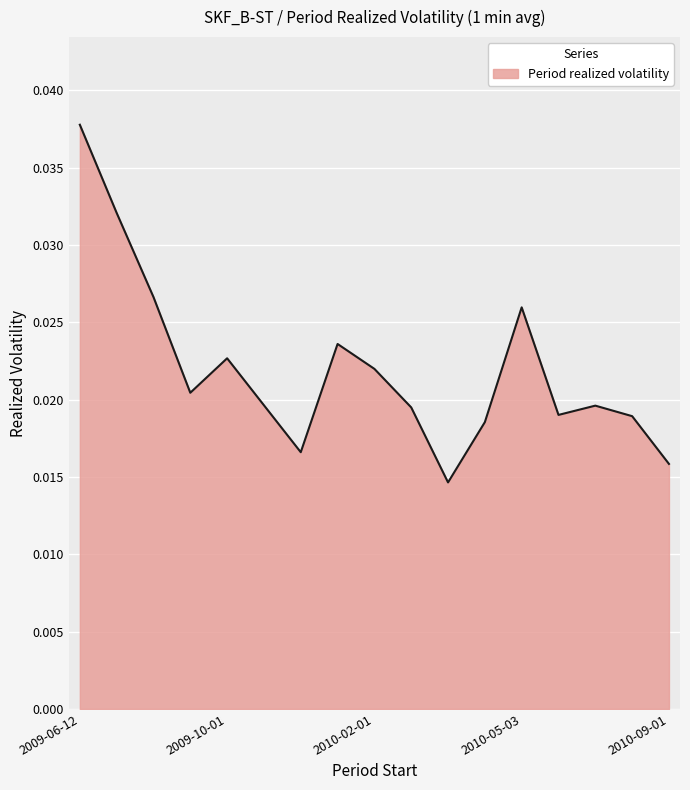

Does the chart have visible grid lines?

Yes